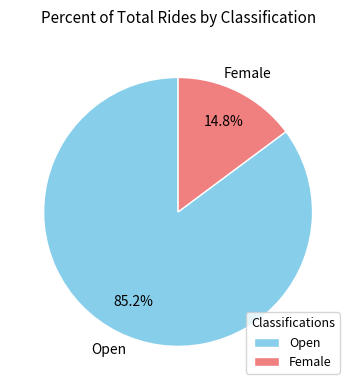

Which category has the biggest portion of the pie?

Open